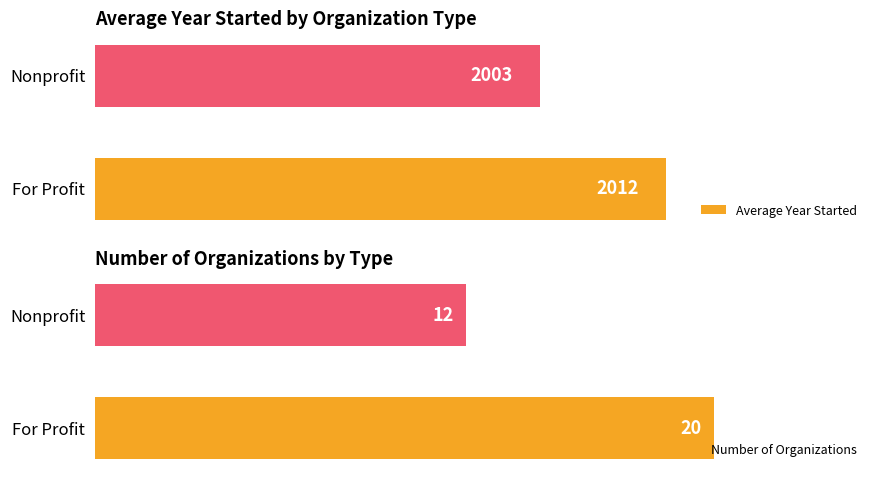

Count the number of categories in the chart.

2